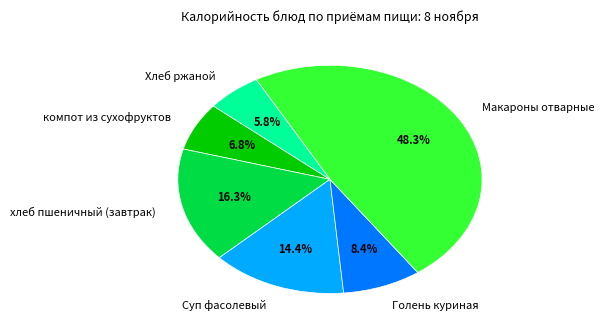

Which slice is the smallest?

Хлеб ржаной